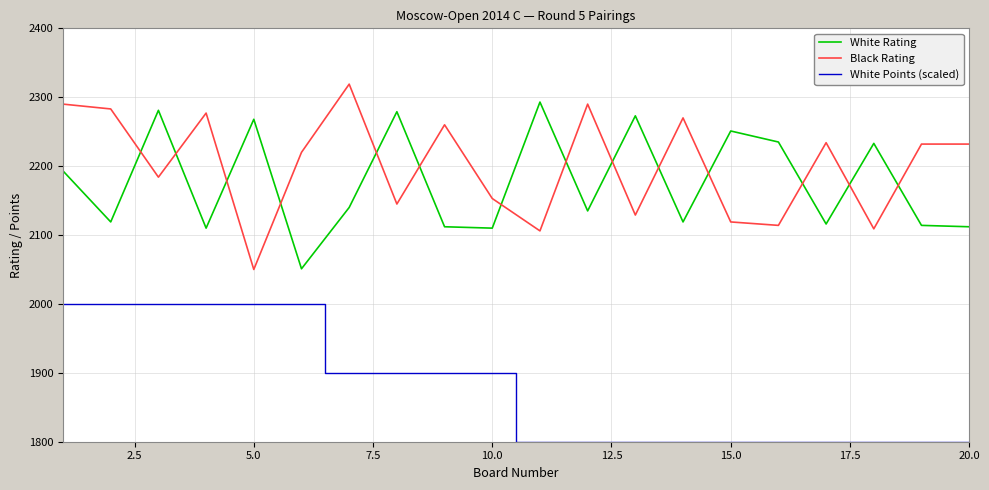

Which series has the widest spread of values?

Black Rating